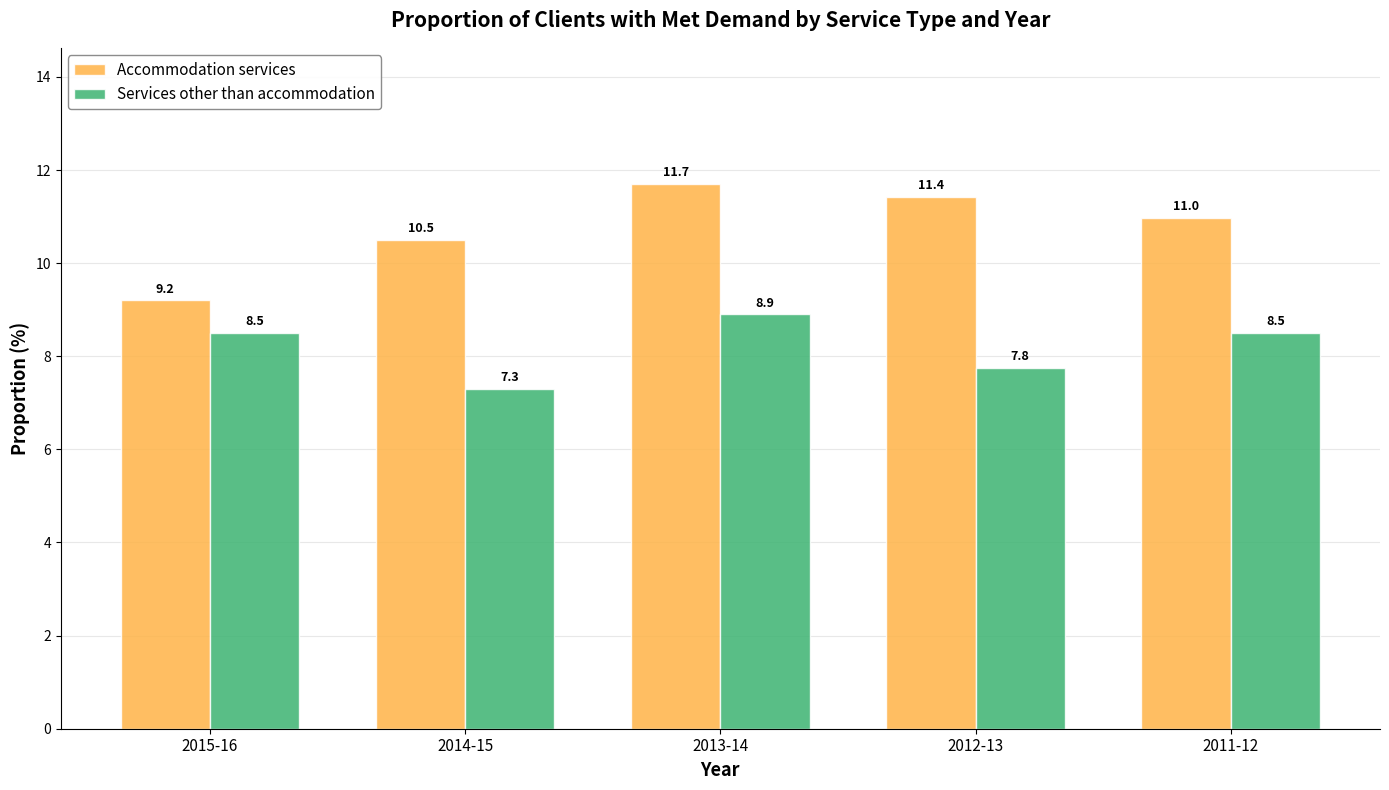

Is the value of Accommodation services at 2013-14 greater than the value of Services other than accommodation at 2013-14?

Yes